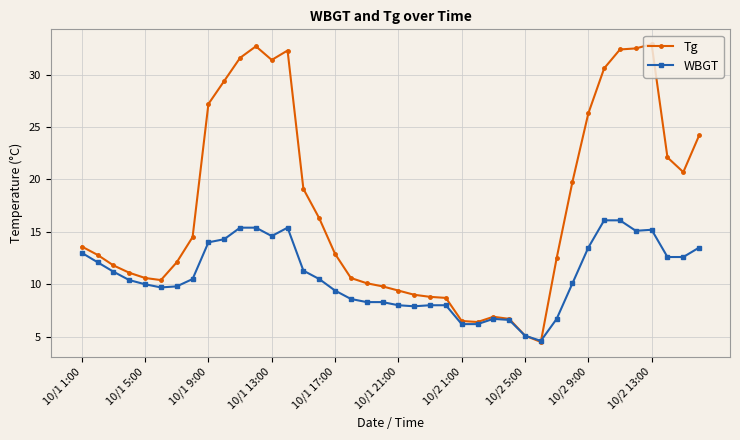

Which series has the widest spread of values?

Tg